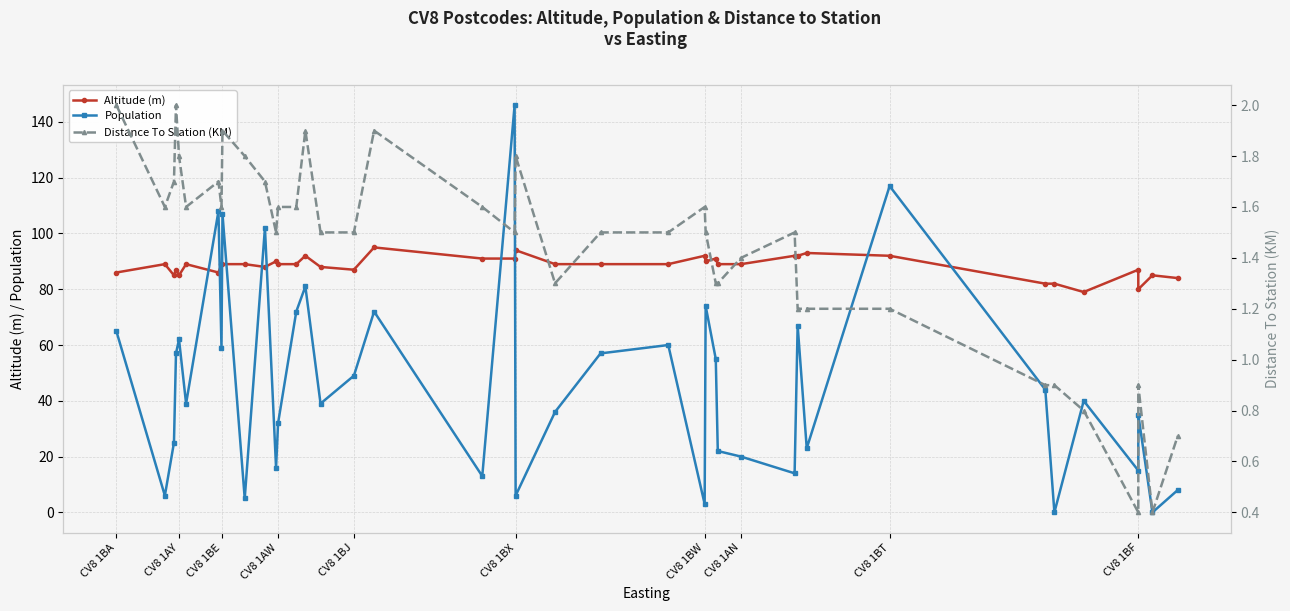

Is it true that Altitude (m) equals 121.4 at CV8 1BA?

False